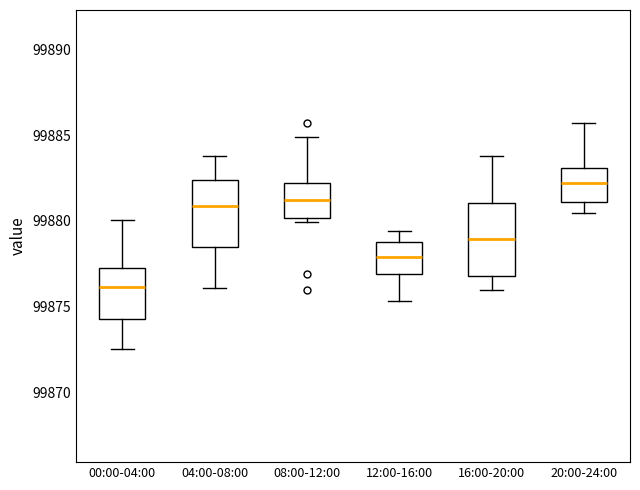

Where does the upper whisker of the box for 08:00-12:00 end on the y-axis? The values are not printed on the chart, so give them approximately, as read against the axis.

99885.0